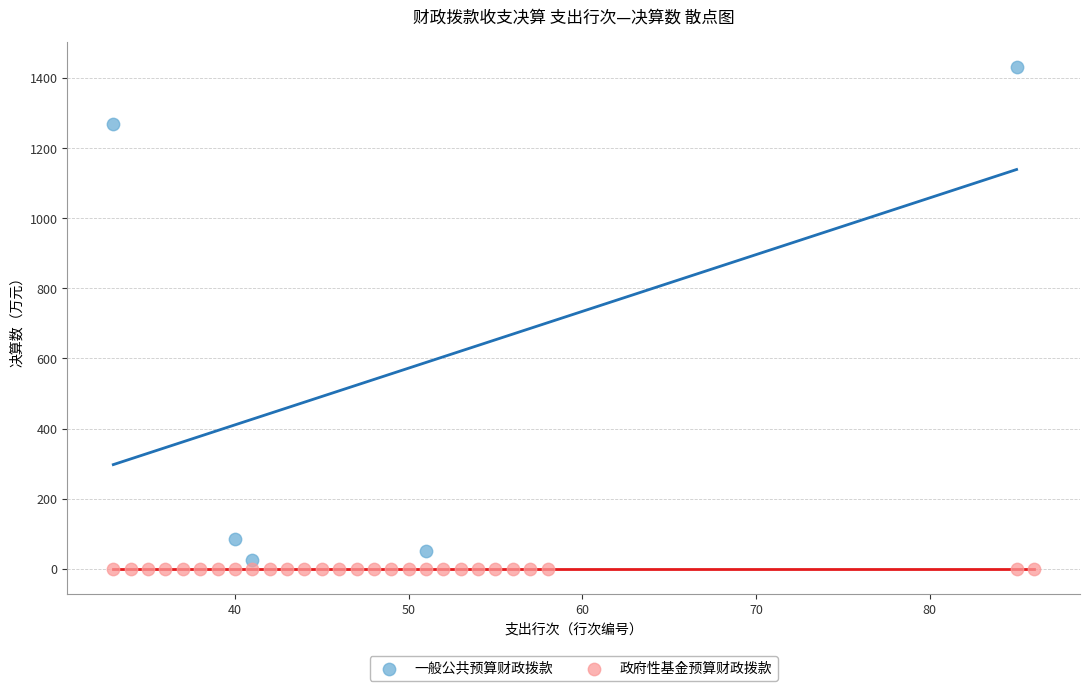

Which series contains the highest Y value?

一般公共预算财政拨款